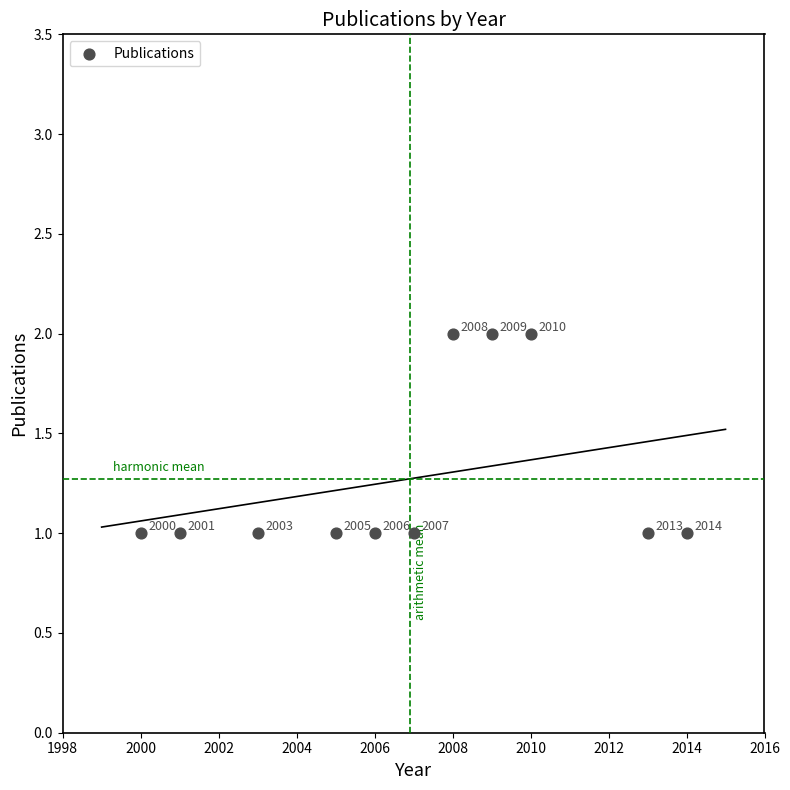

What is the average X value?

2007